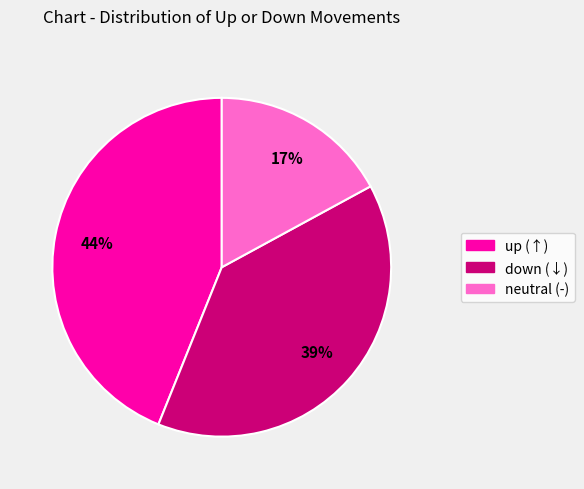

To the nearest percent, what is the difference between the largest and smallest slice percentages?

27%